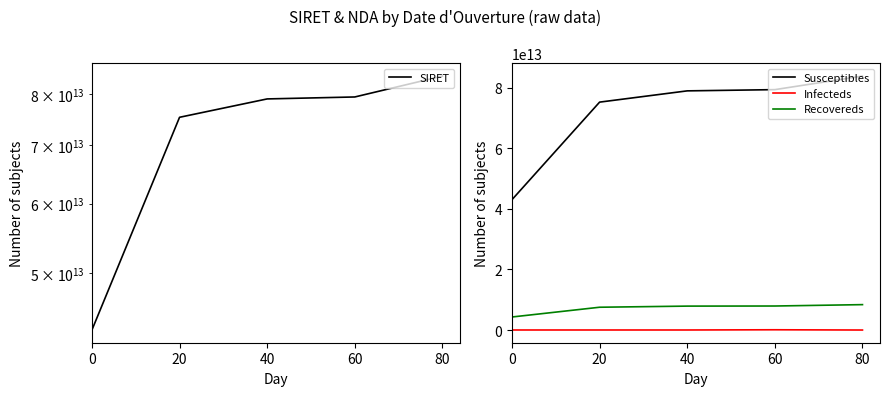

Does the chart display data point markers on the line(s)?

No